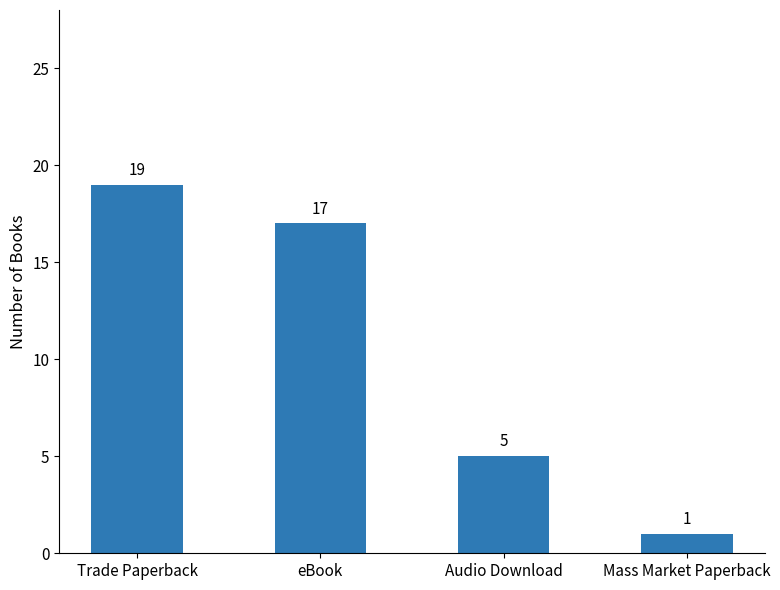

What is the difference between the second highest and minimum values?

16